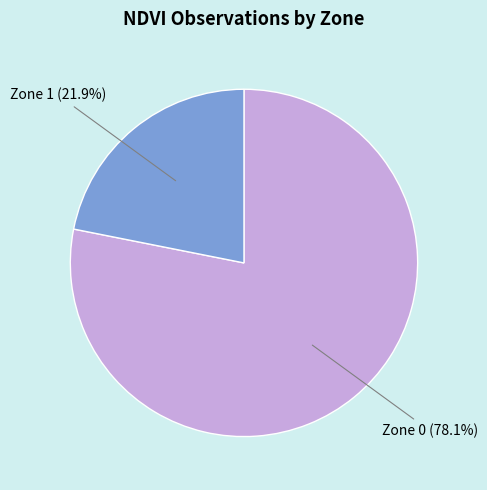

To the nearest percent, what is the combined percentage of Zone 1 and Zone 0?

100%